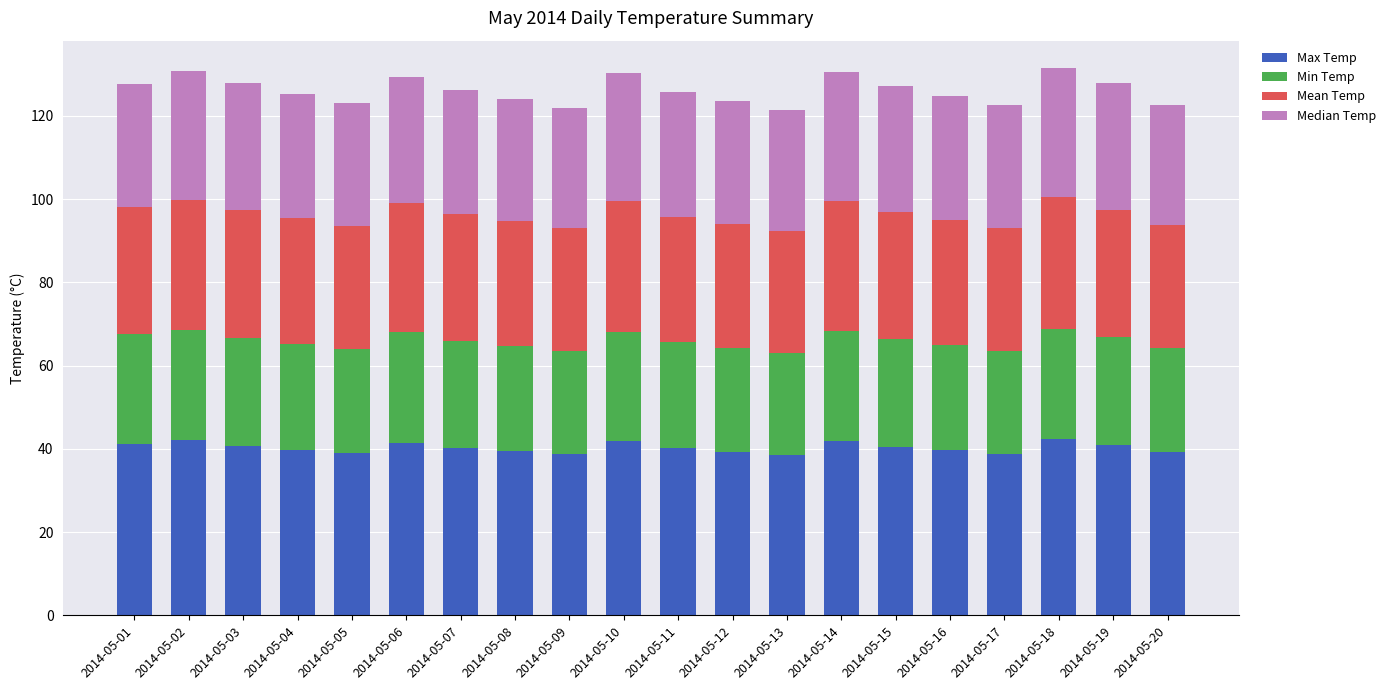

What are all the series names shown in the legend?

Max Temp, Min Temp, Mean Temp, Median Temp